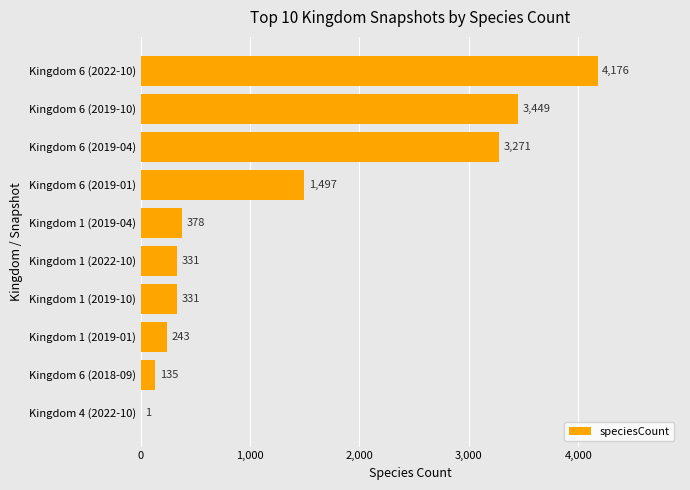

What is the sum of all values?

13812